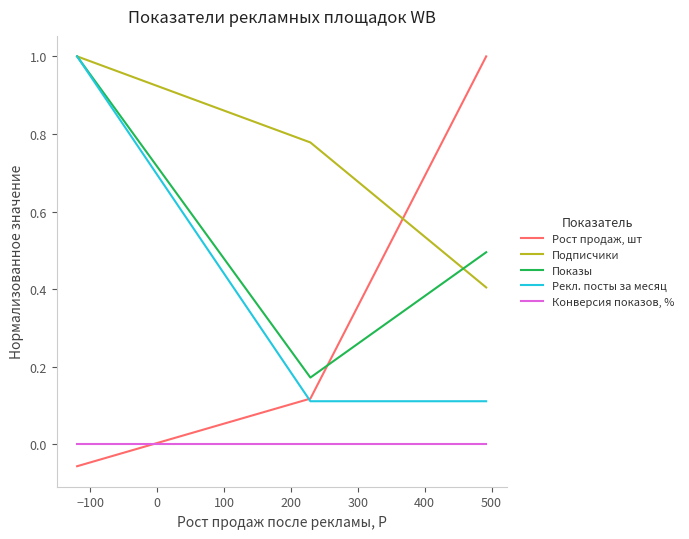

Is this an area chart (filled region under the line)?

No